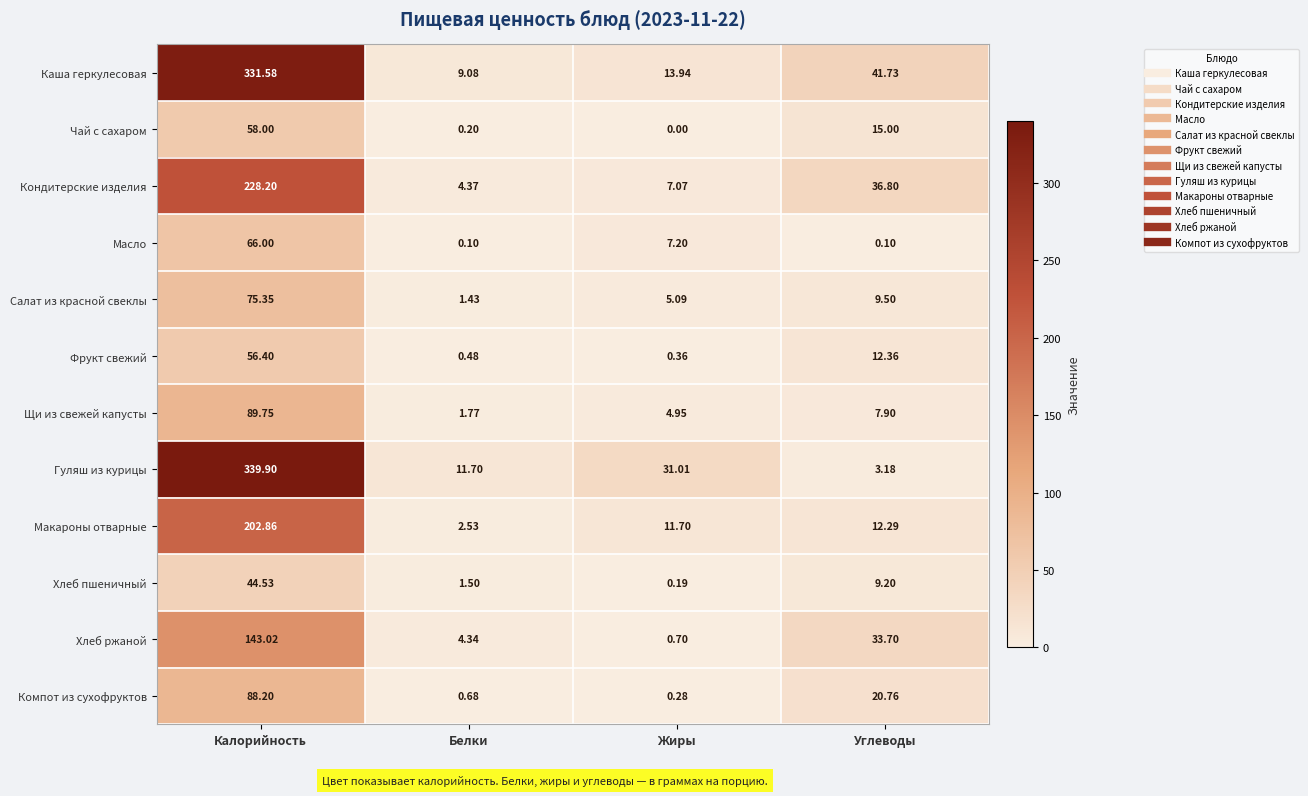

Which label corresponds to the largest value in the chart?

Калорийность